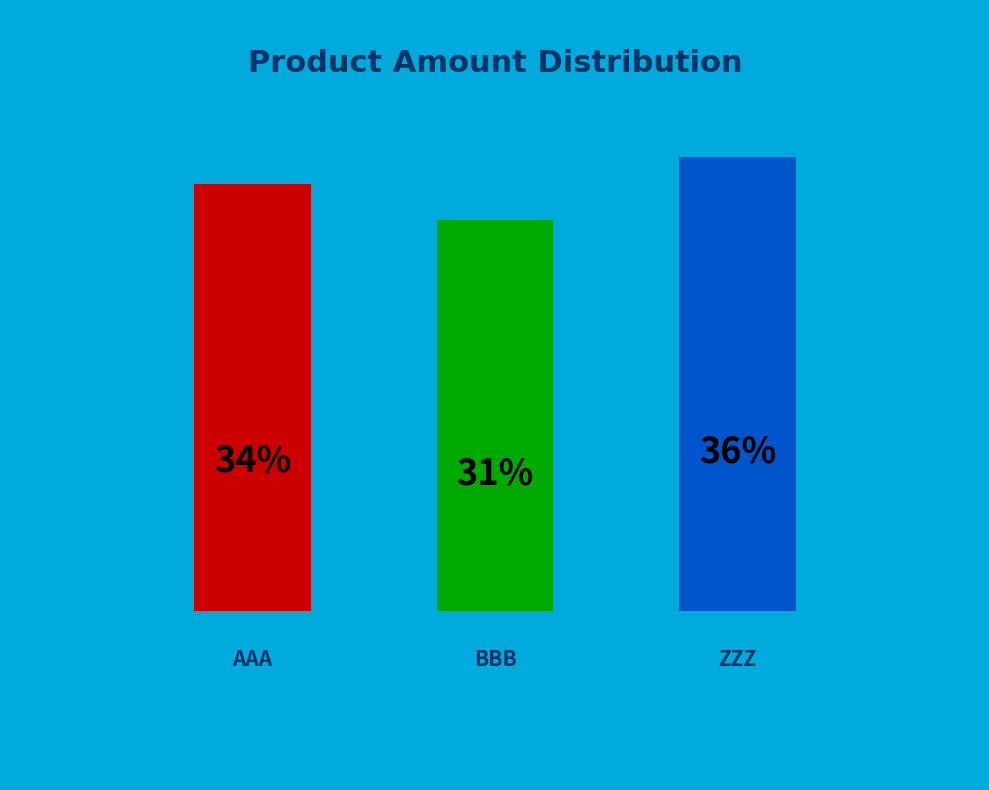

Between ZZZ and BBB, which is larger?

ZZZ